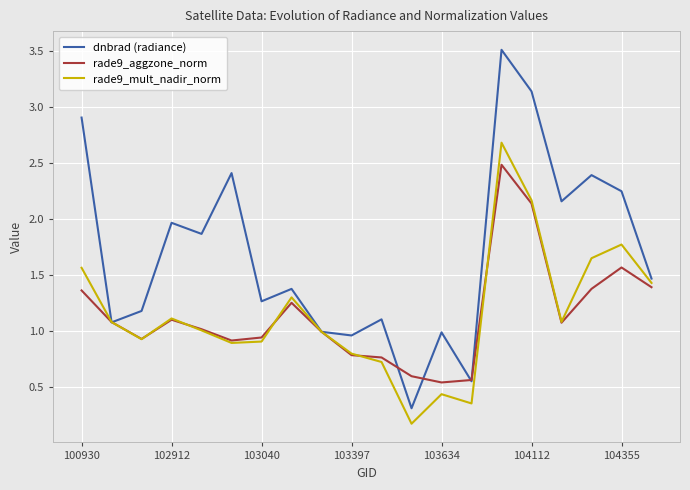

How many categories are shown in the chart?

20